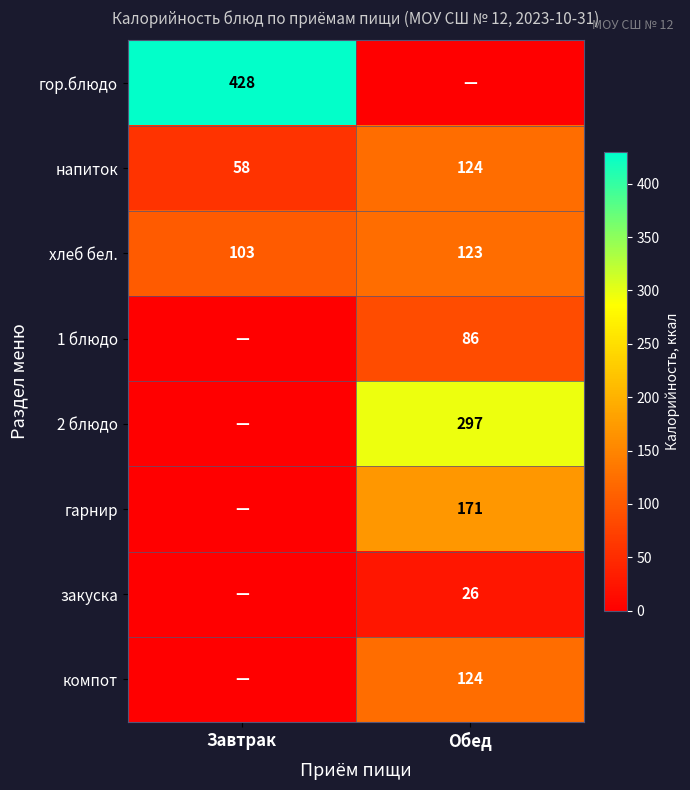

What is the difference between the highest and lowest values at Завтрак?

428